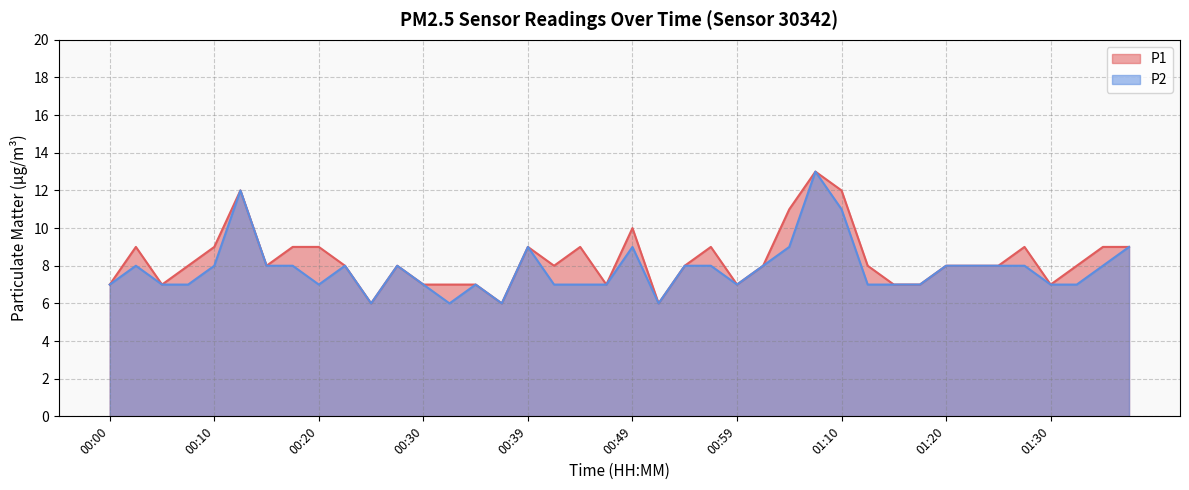

Is it true that P1 equals 15 at 00:39?

False